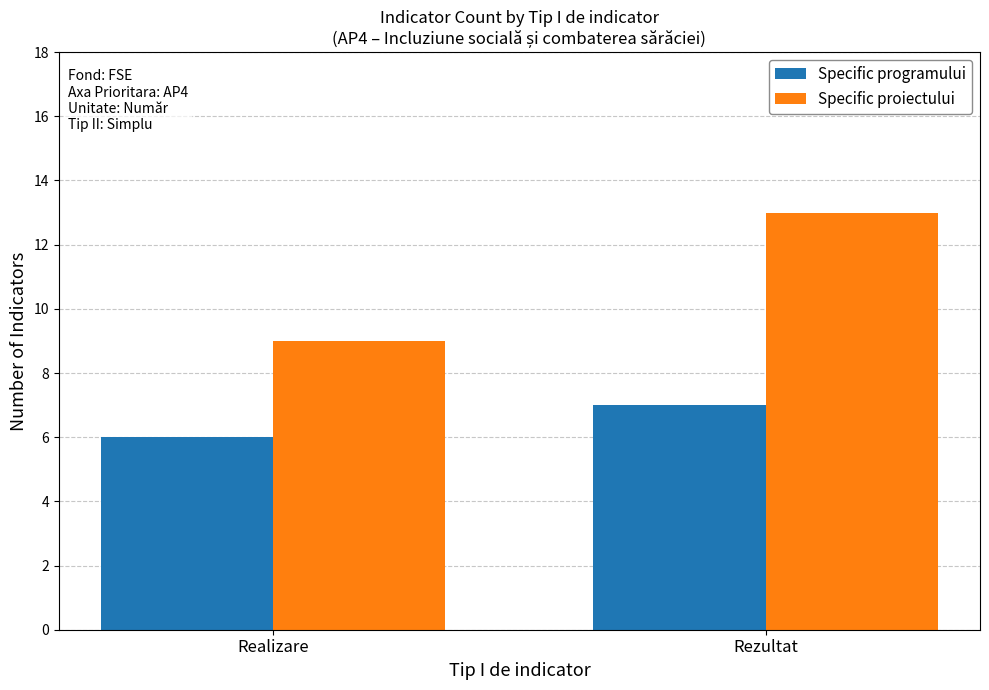

Rank the series by their maximum value, from highest to lowest.

Specific proiectului, Specific programului